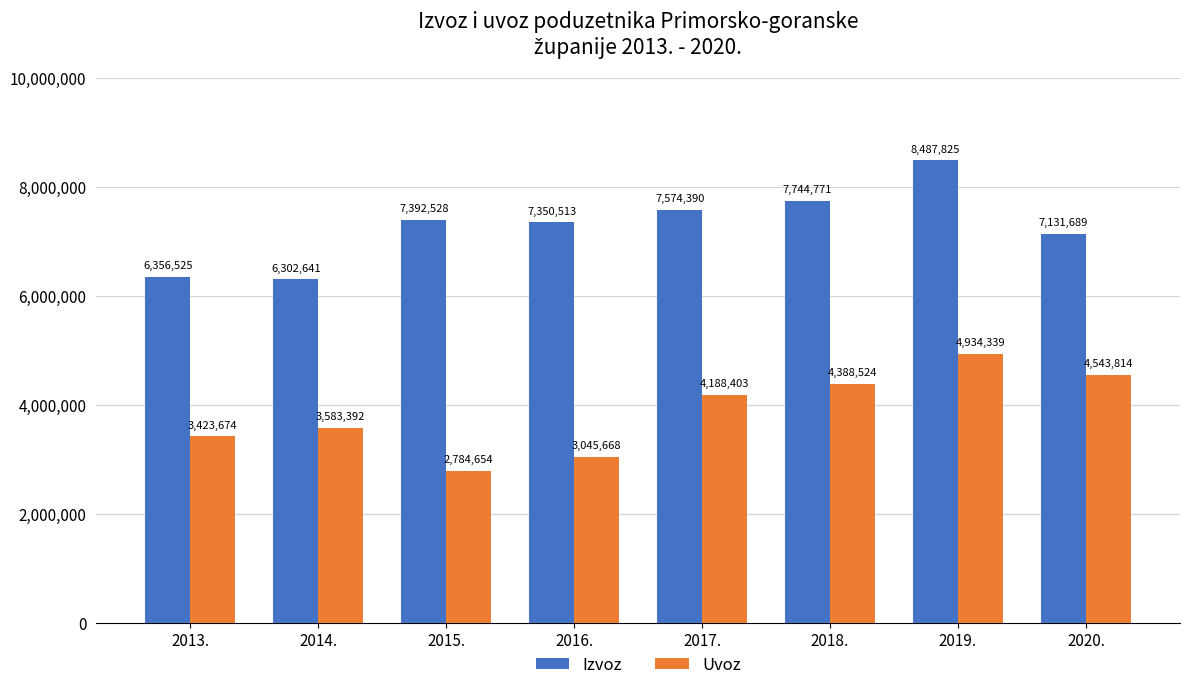

Which series has the largest total across all categories?

Izvoz